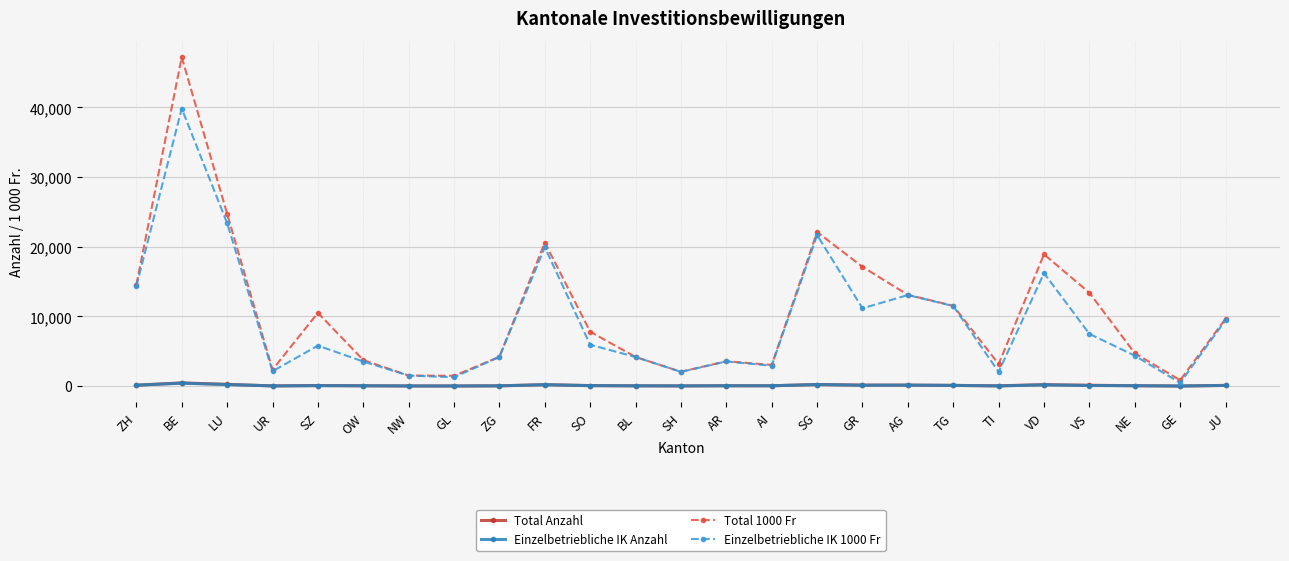

Is the value of Total Anzahl at ZH greater than the value of Einzelbetriebliche IK 1000 Fr at TI?

No